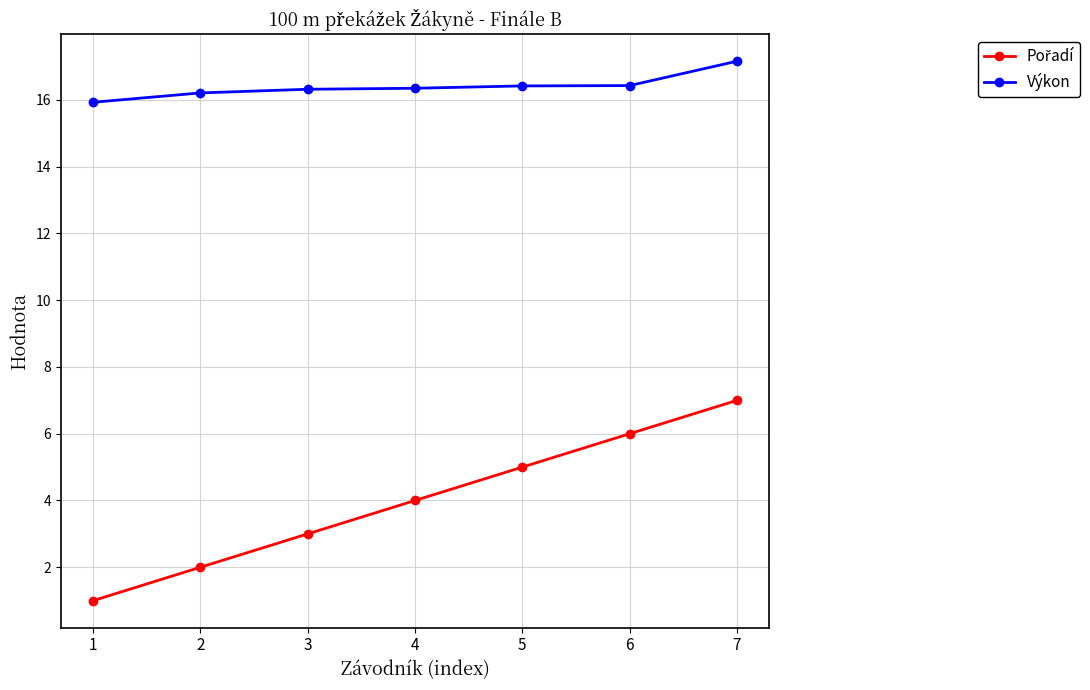

How many lines are shown in the chart?

2